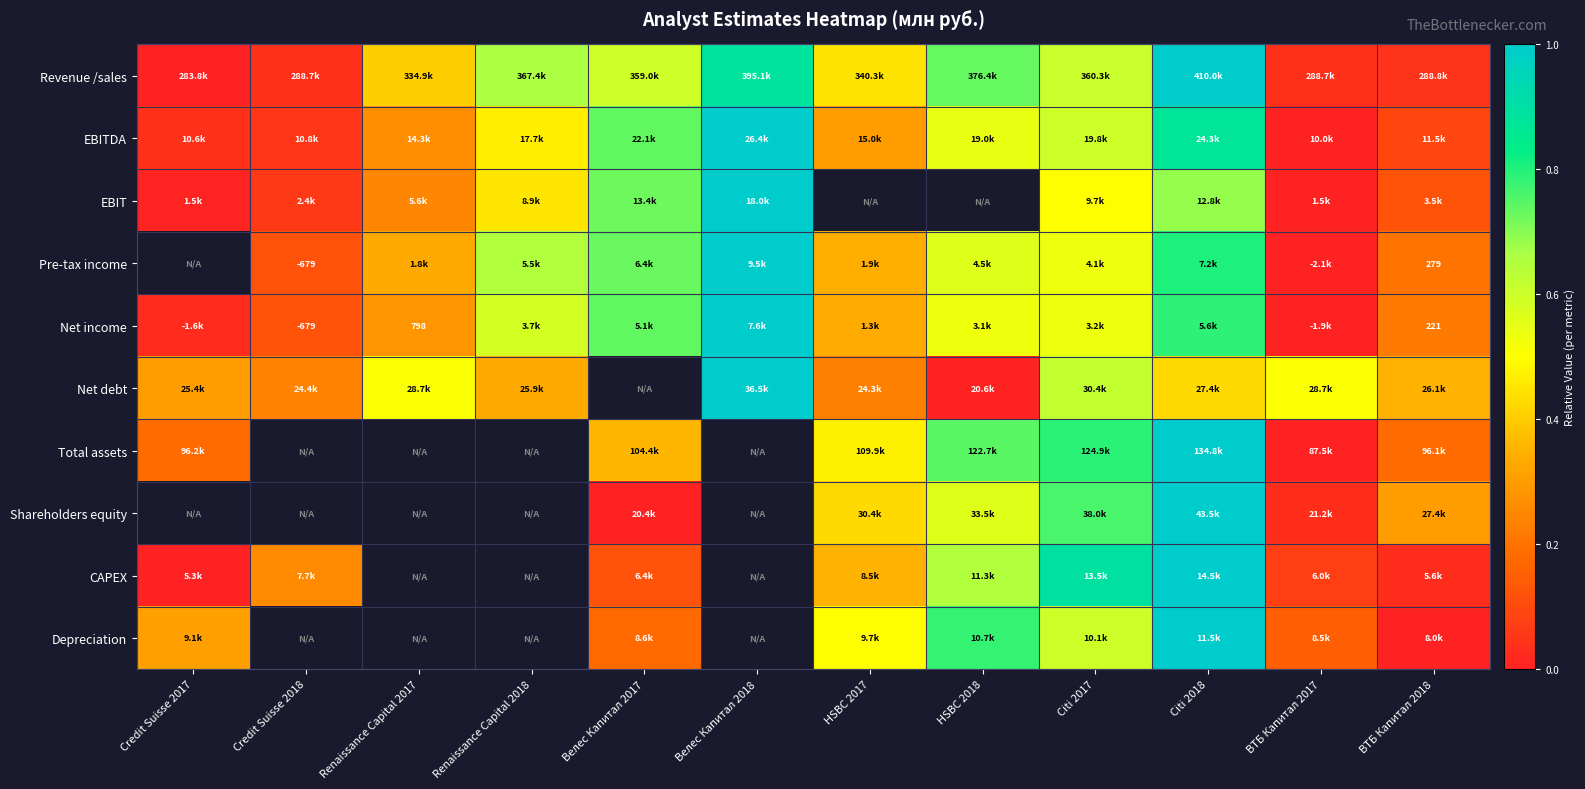

At how many categories does at least one series exceed 0?

12